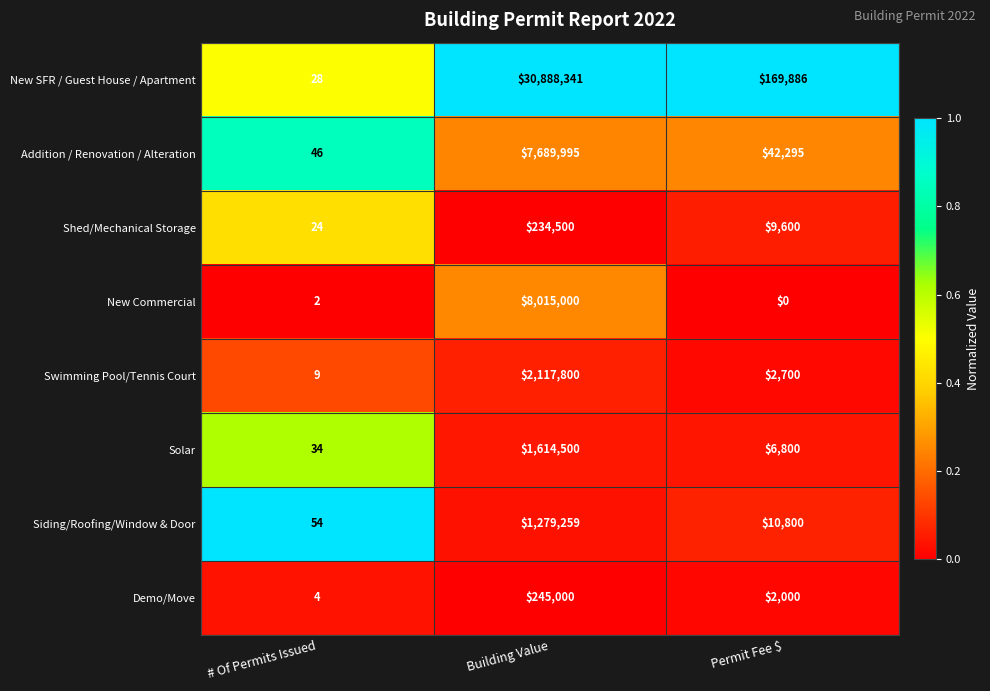

Reading left to right, transcribe all the data shown in this chart.

New SFR / Guest House / Apartment: # Of Permits Issued=28	Building Value=30888341	Permit Fee $=169886
Addition / Renovation / Alteration: # Of Permits Issued=46	Building Value=7689995	Permit Fee $=42295
Shed/Mechanical Storage: # Of Permits Issued=24	Building Value=234500	Permit Fee $=9600
New Commercial: # Of Permits Issued=2	Building Value=8015000	Permit Fee $=0
Swimming Pool/Tennis Court: # Of Permits Issued=9	Building Value=2117800	Permit Fee $=2700
Solar: # Of Permits Issued=34	Building Value=1614500	Permit Fee $=6800
Siding/Roofing/Window & Door: # Of Permits Issued=54	Building Value=1279259	Permit Fee $=10800
Demo/Move: # Of Permits Issued=4	Building Value=245000	Permit Fee $=2000